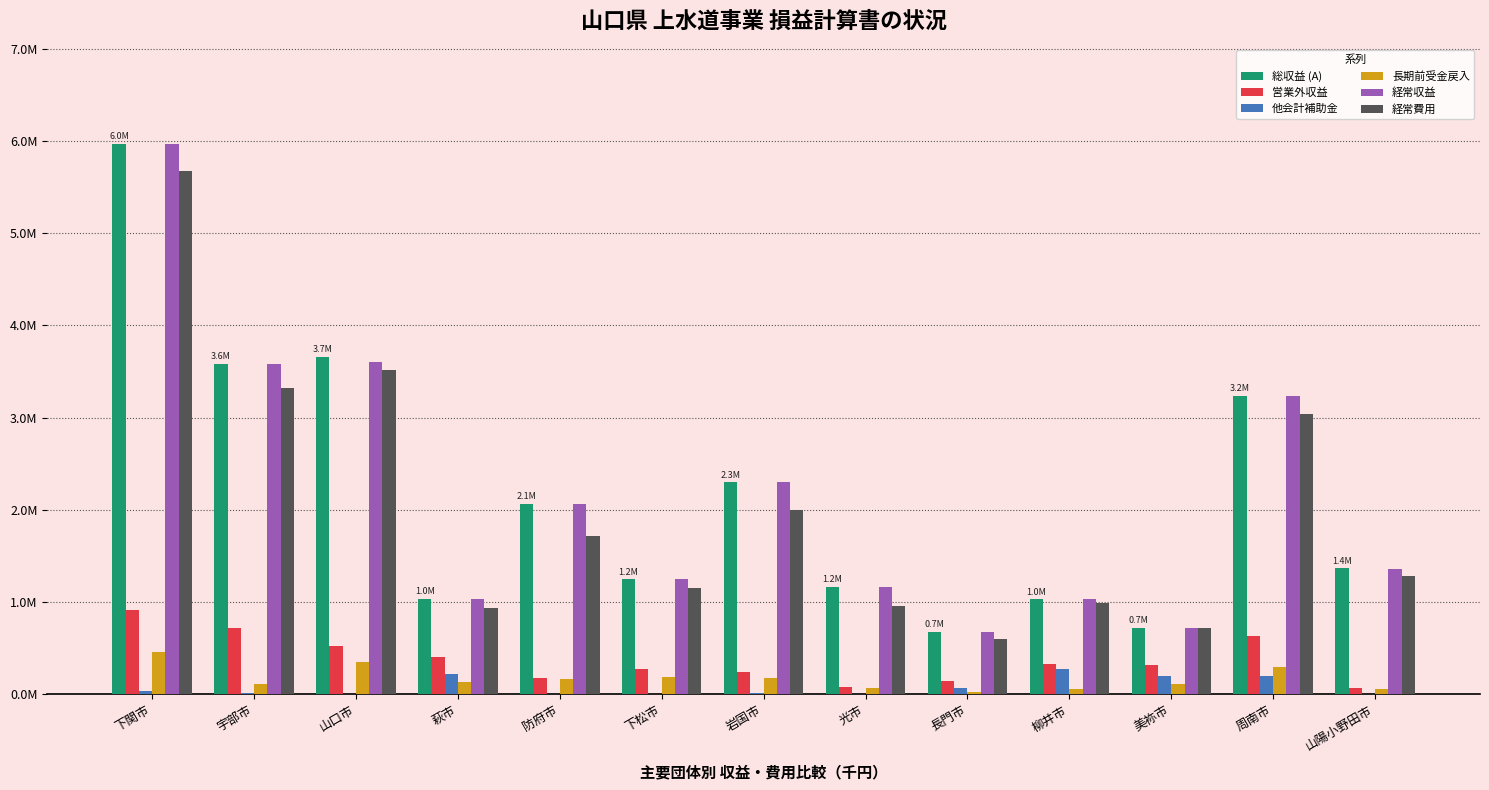

What is the highest value of the 営業外収益 series?

915172